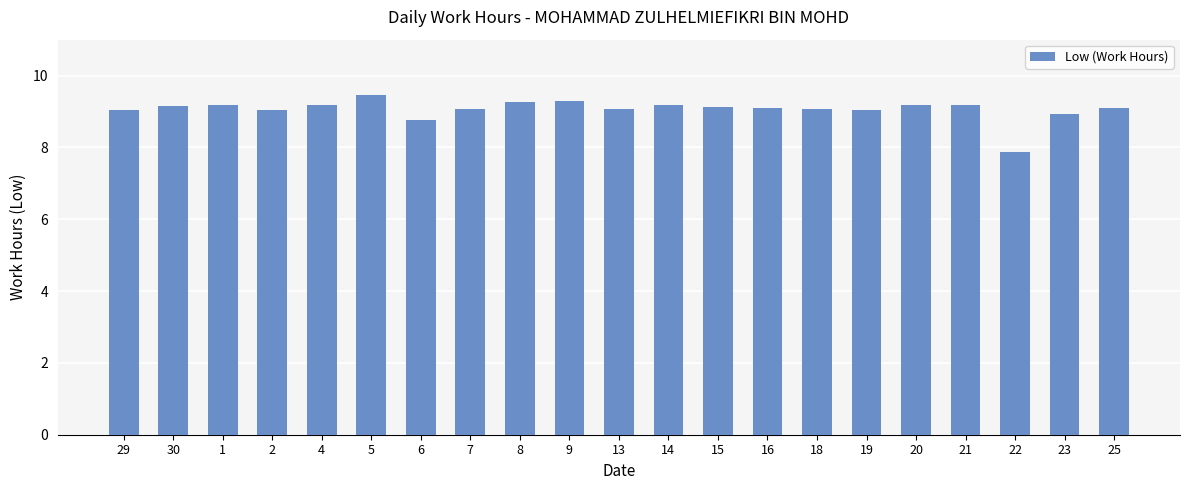

What position from the right is 22?

3